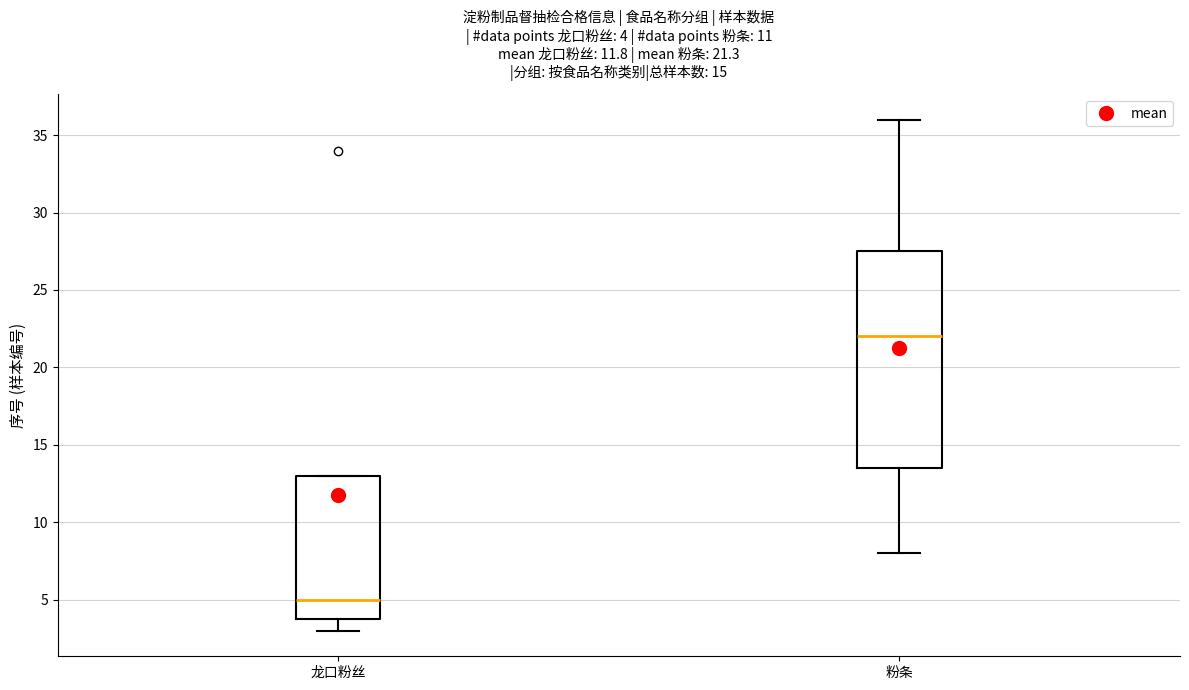

Which box's median line is the lowest?

龙口粉丝